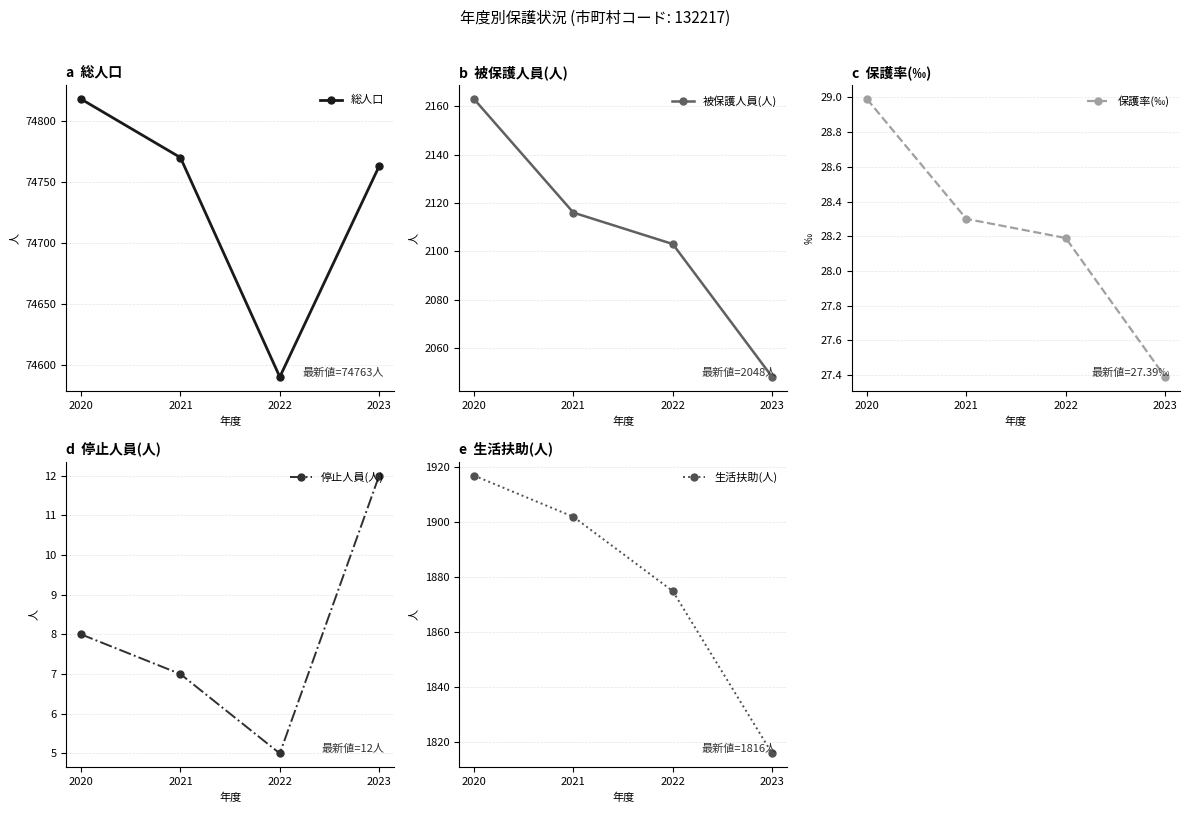

At which category does the chart reach its peak across all series?

2020